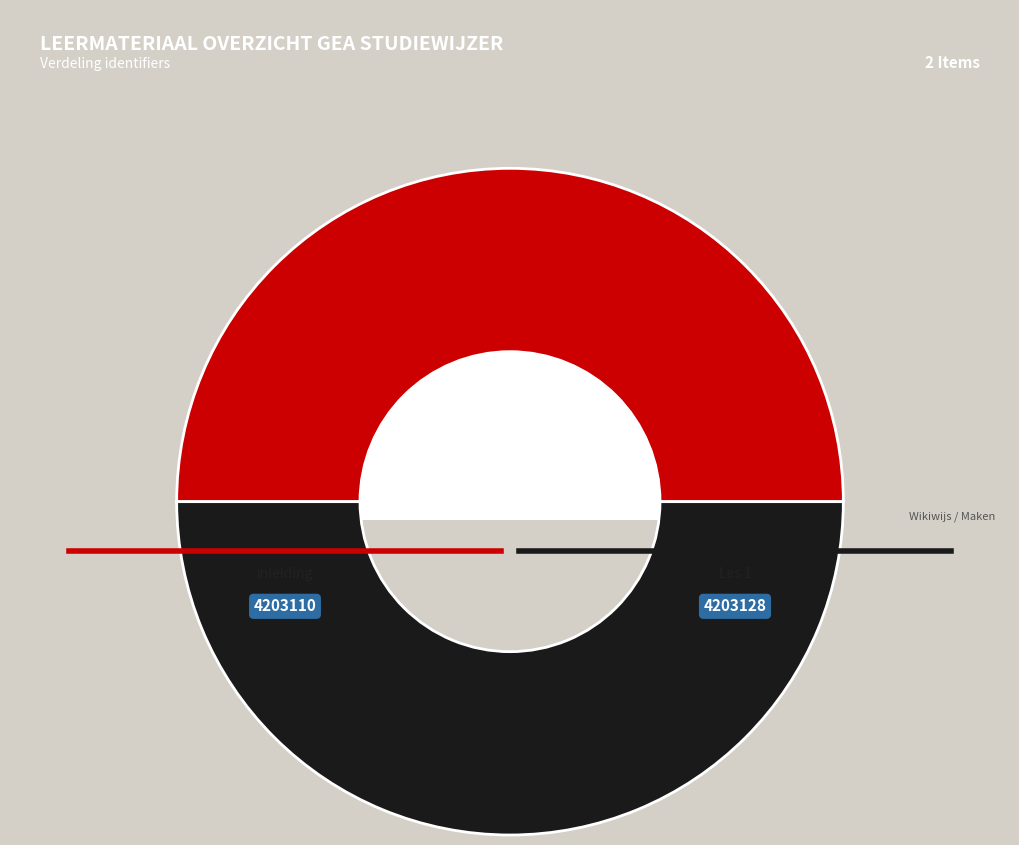

To the nearest percent, what is the average slice percentage?

50%